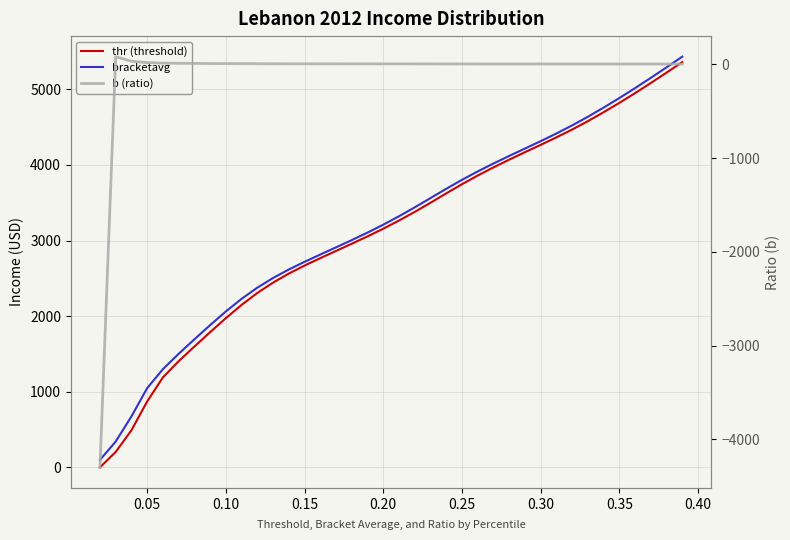

What are all the series names shown in the legend?

thr (threshold), bracketavg, b (ratio)